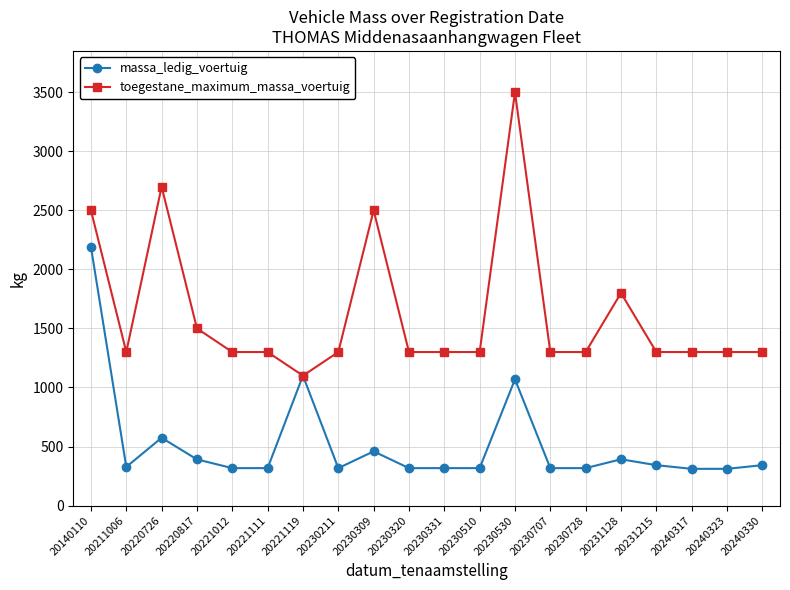

Rank the series by their average value, from highest to lowest.

toegestane_maximum_massa_voertuig, massa_ledig_voertuig